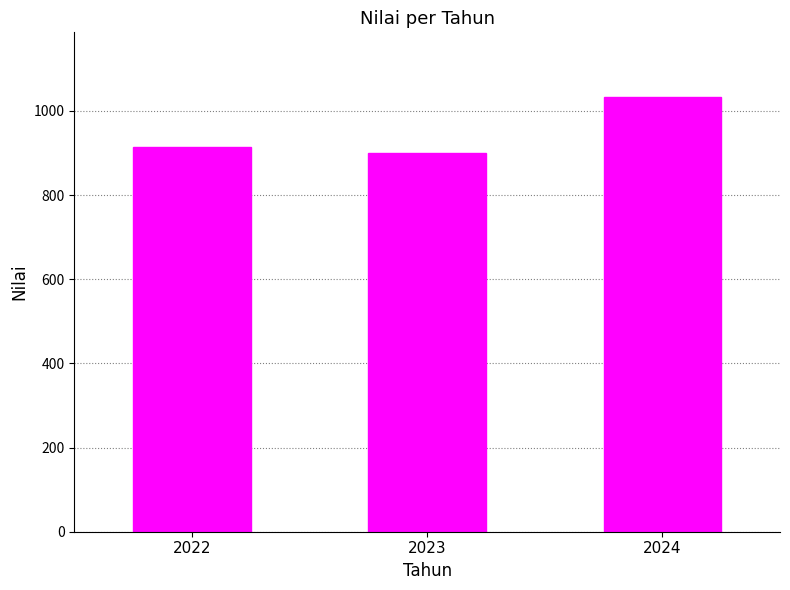

Read the value at 2022, to the nearest 50.

900